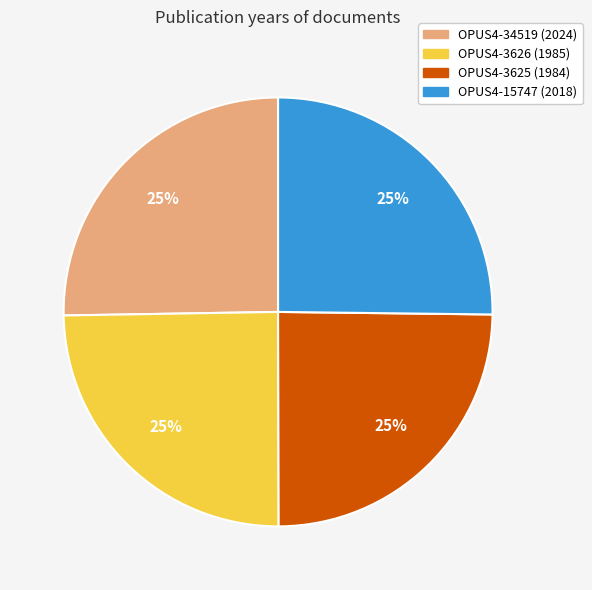

To the nearest percent, what is the average slice percentage?

25%